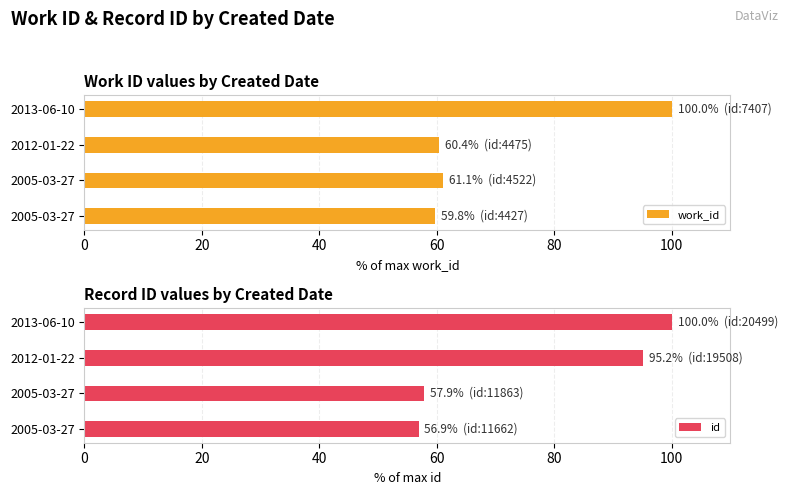

What is the value of the work_id bar at the 2nd from the left?

61.1